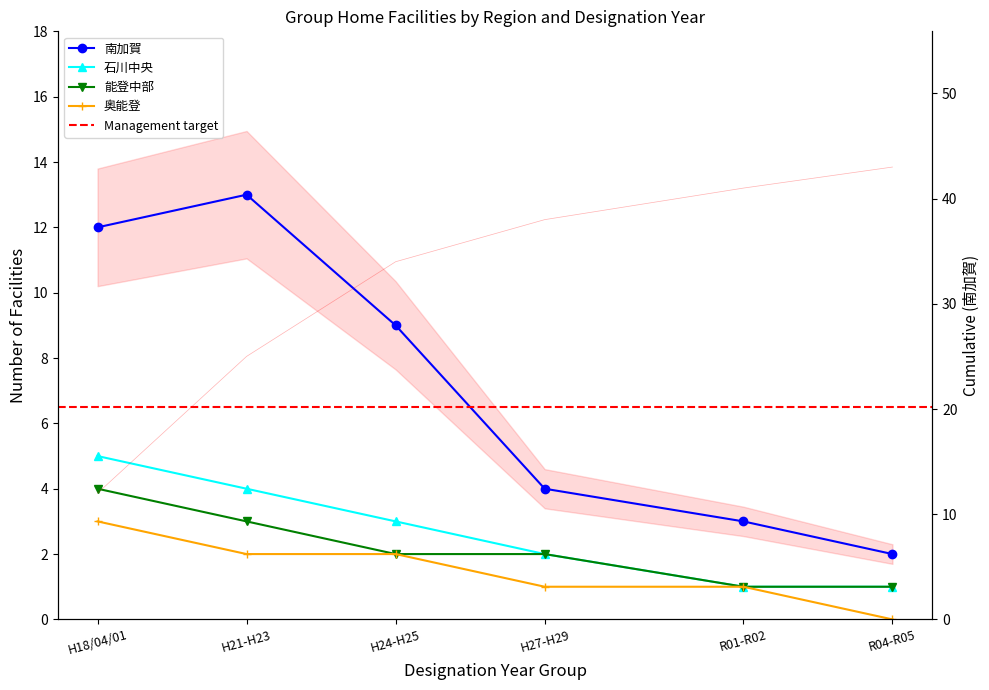

At how many categories does at least one series exceed 10?

2